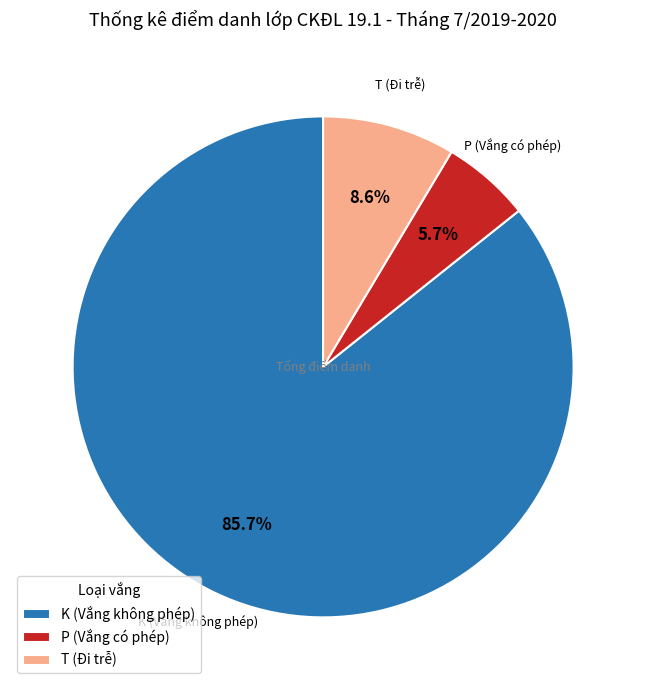

Is P the majority of the pie?

No